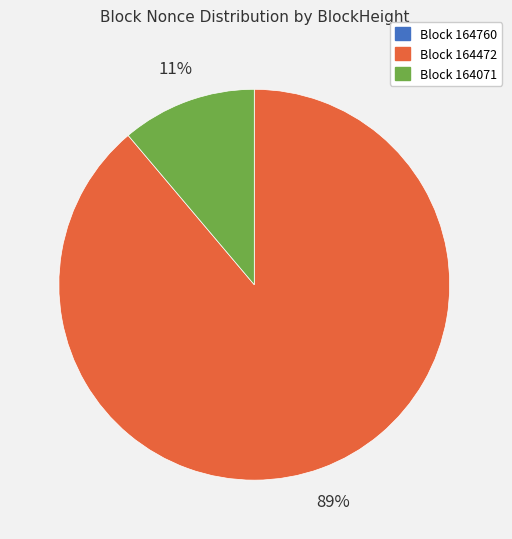

Is there a majority slice in this chart?

Yes